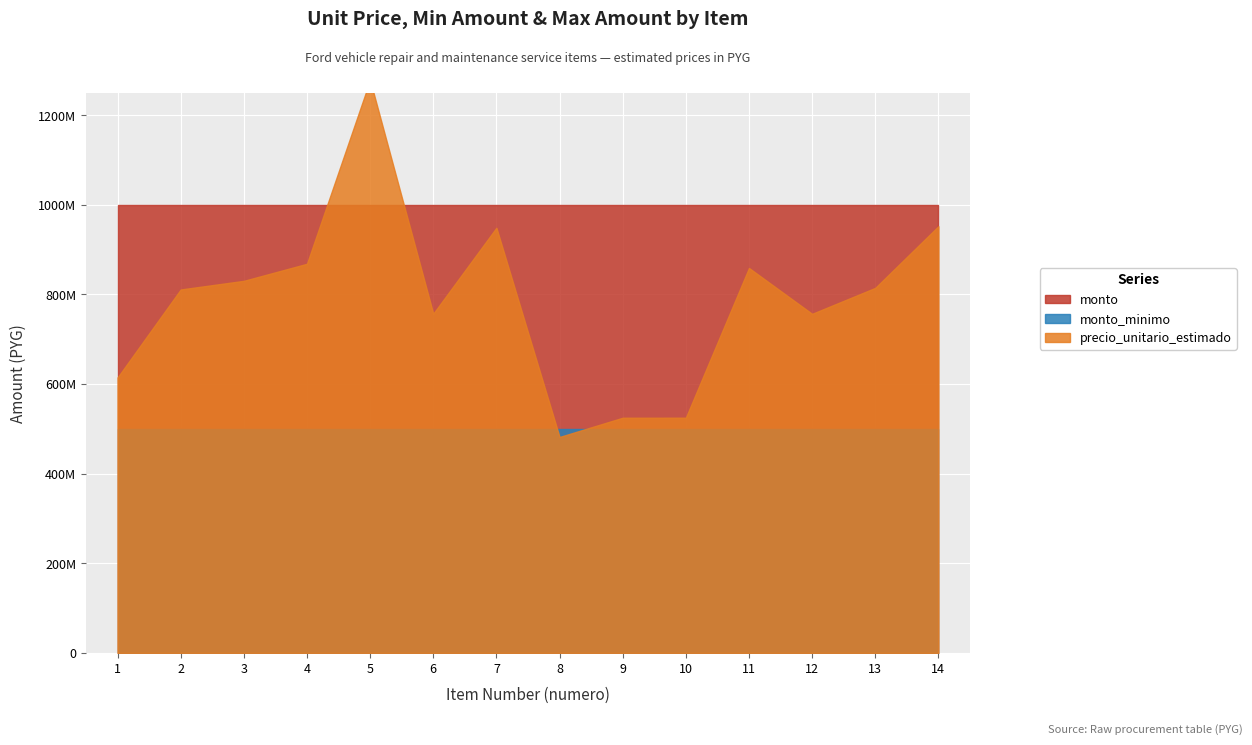

What is the approximate value of monto at 8?

1000000000